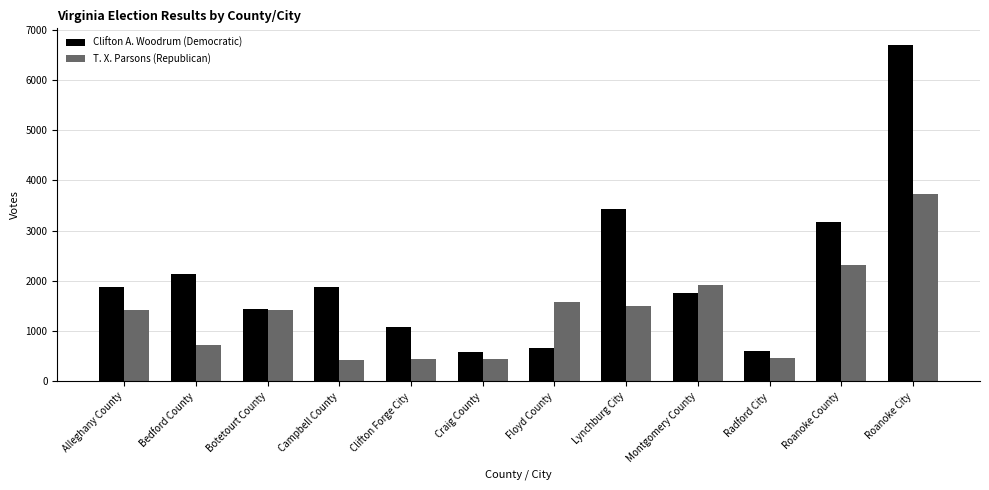

What is the average value of the Clifton A. Woodrum (Democratic) series?

2111